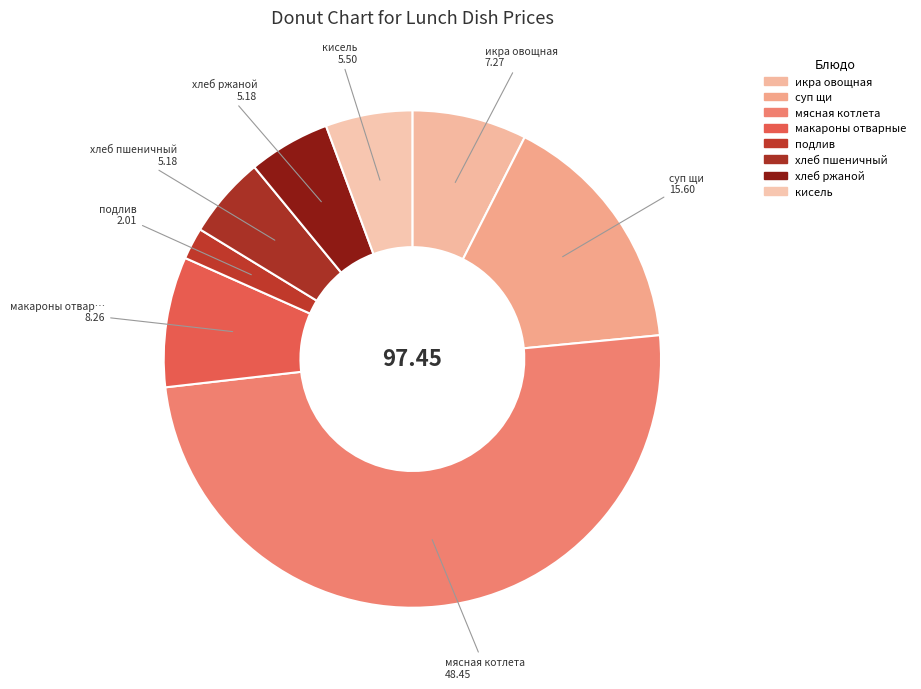

To the nearest percent, what portion does хлеб пшеничный represent?

5%